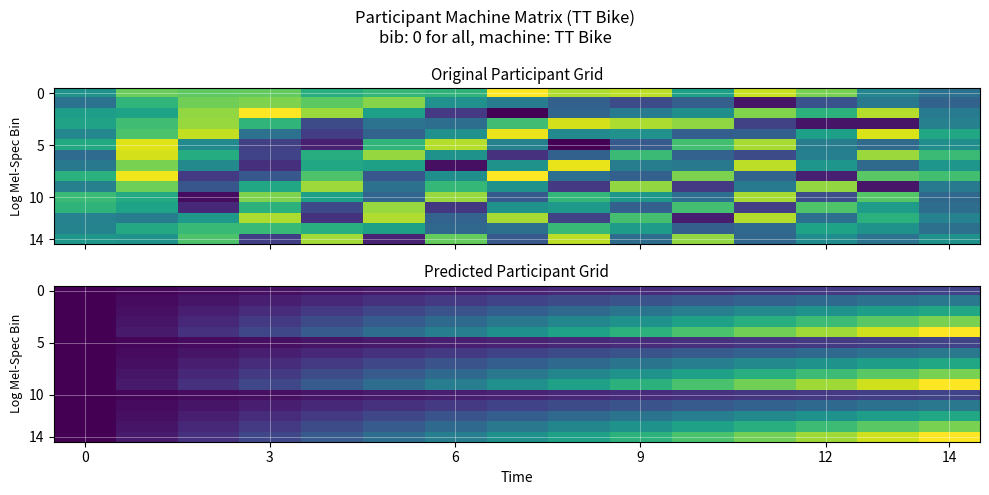

How many data points does each series have?

15